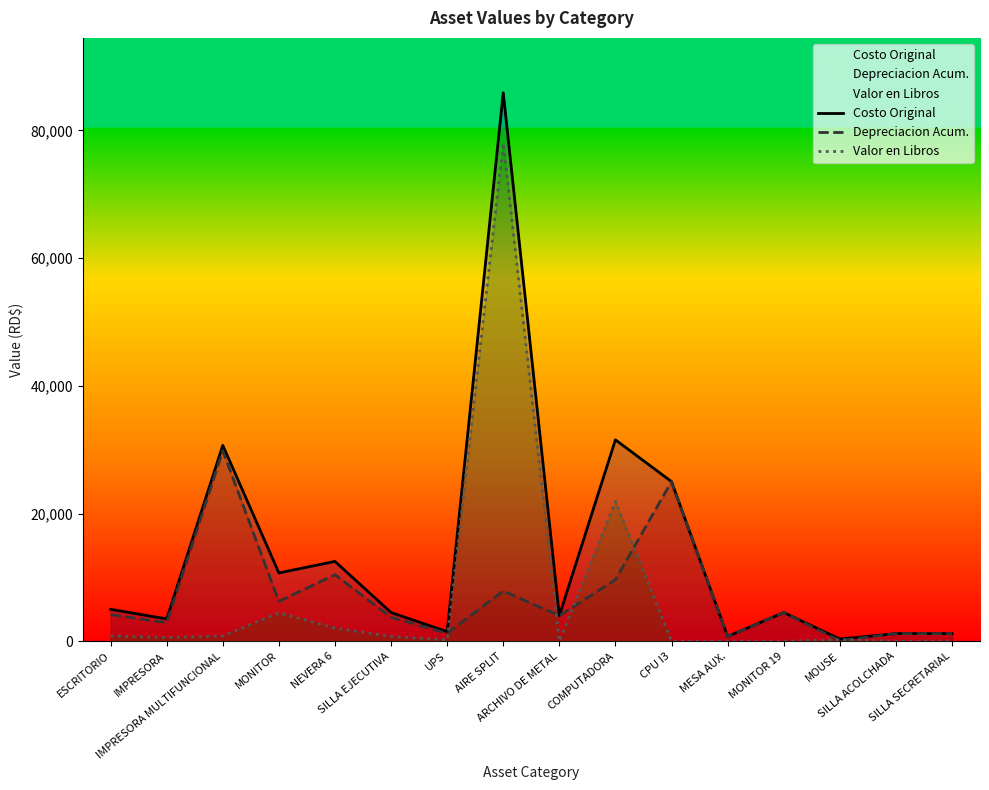

What is the value of the Costo Original point at the 11th from the left?

25000.0